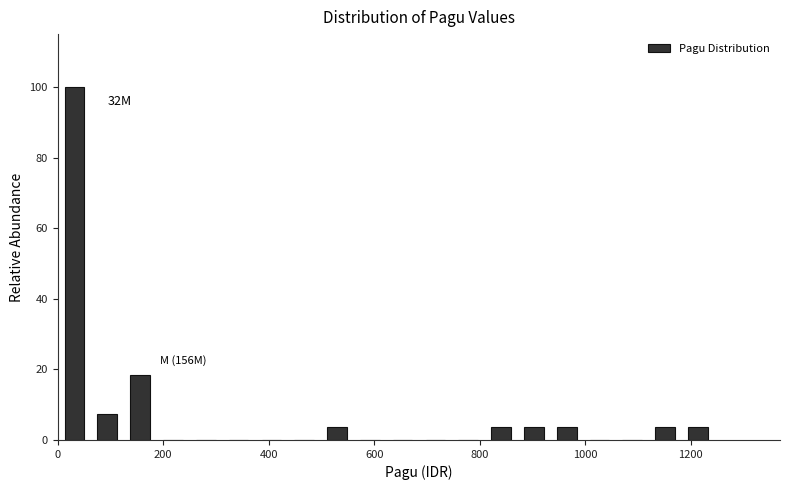

Around what value on the x-axis is the tallest bar? Give the approximate position of its centre, as read against the axis.

40